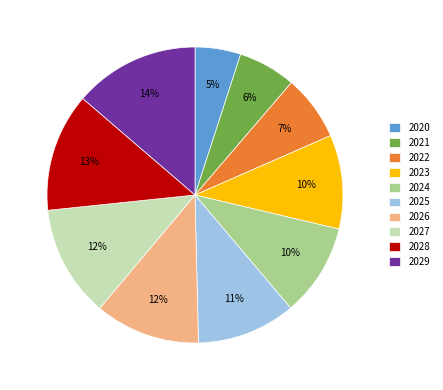

Which category has the smallest portion of the pie?

2020